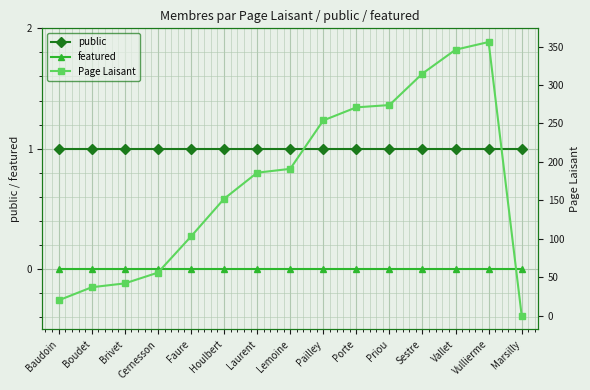

What is the approximate value of public at Faure?

1